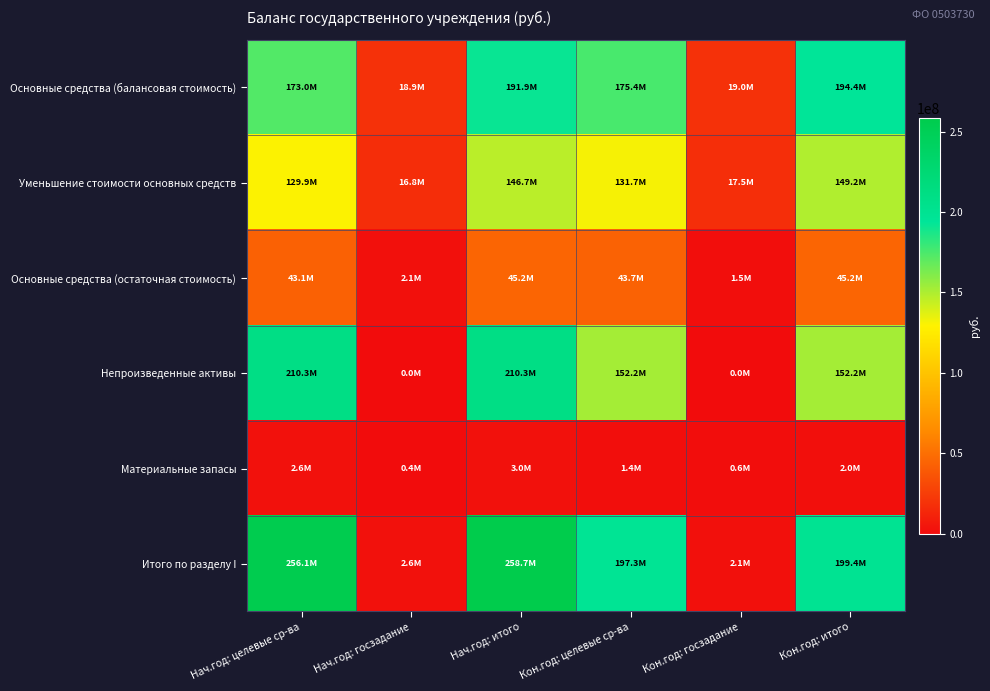

What is the difference between the highest and lowest values at Кон.год: итого?

197429309.0